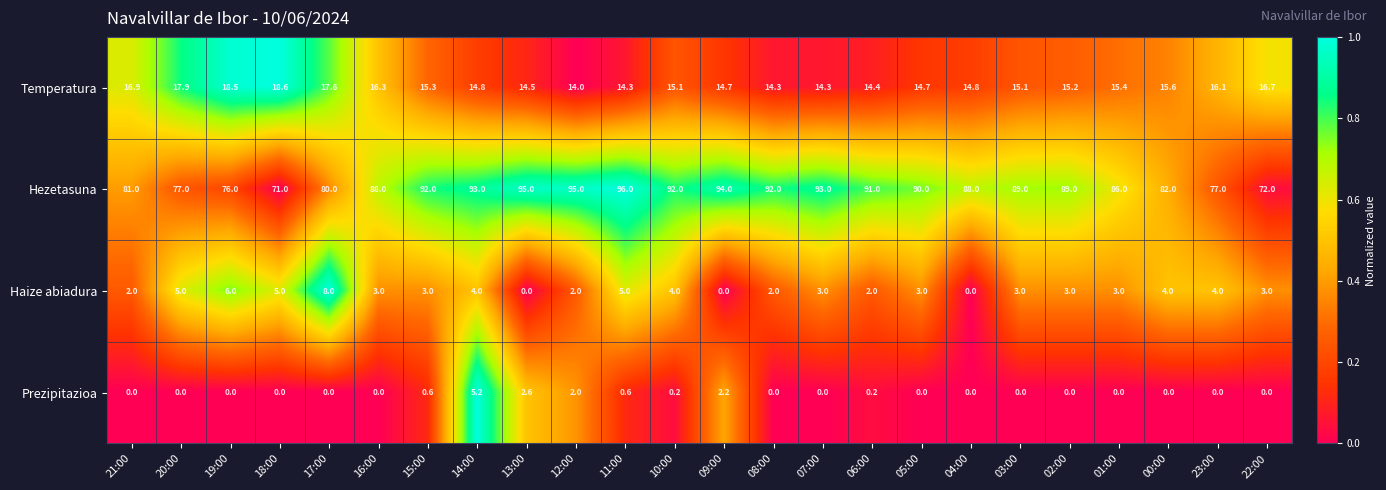

Between 18:00 and 06:00, which series saw the biggest shift?

Hezetasuna